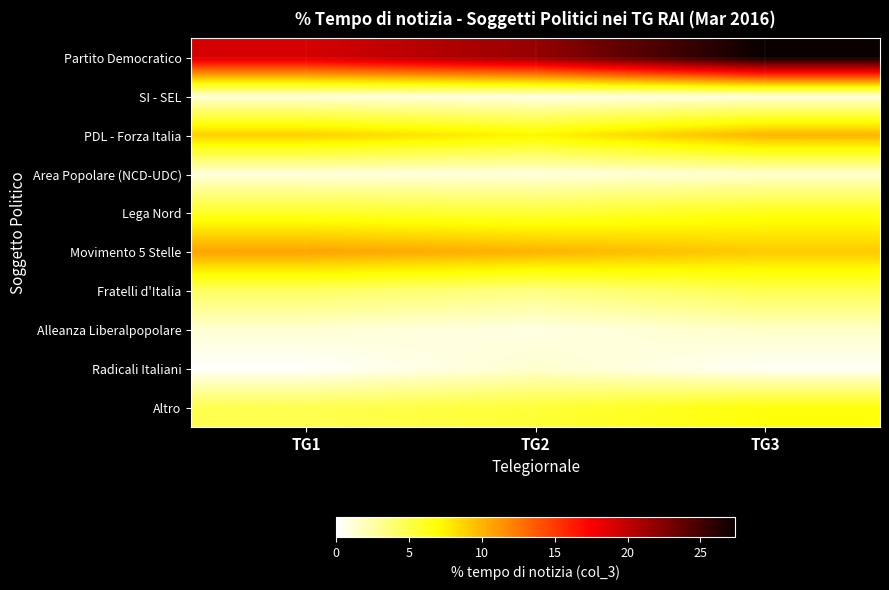

Which label corresponds to the smallest value in the chart?

TG1